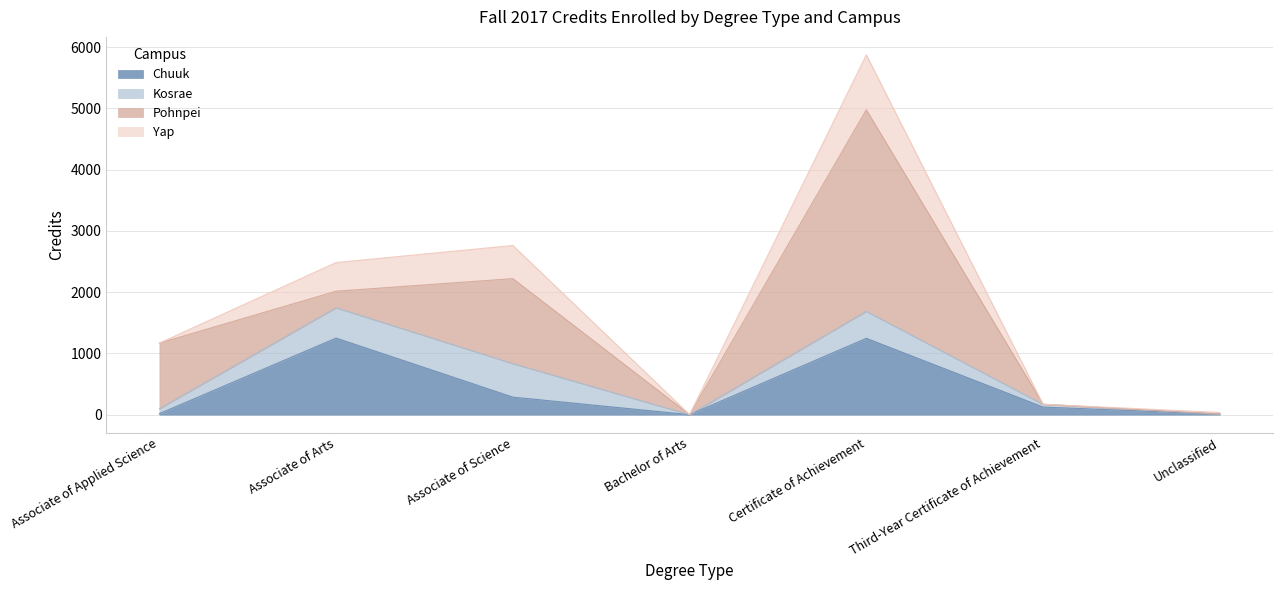

At Associate of Applied Science, list the series in order from smallest to largest.

Yap, Chuuk, Kosrae, Pohnpei